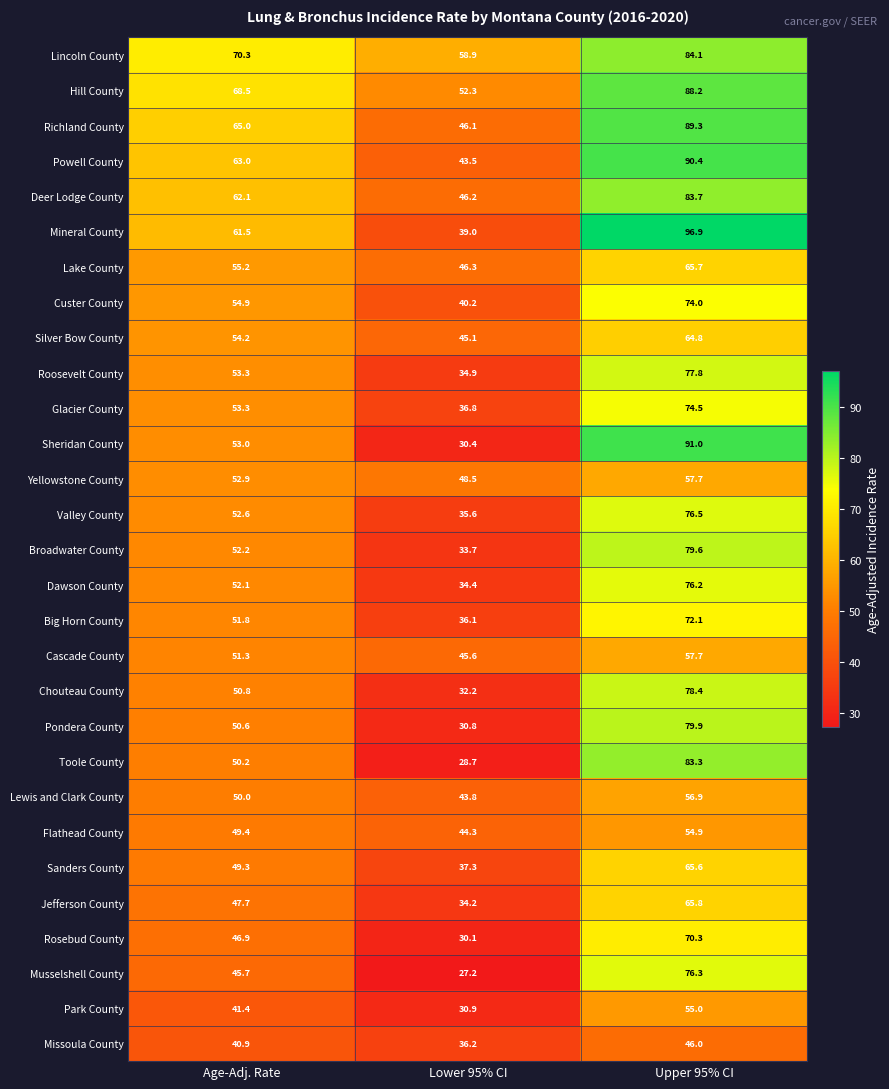

Is it true that Custer County equals 40.2 at Lower 95% CI?

True